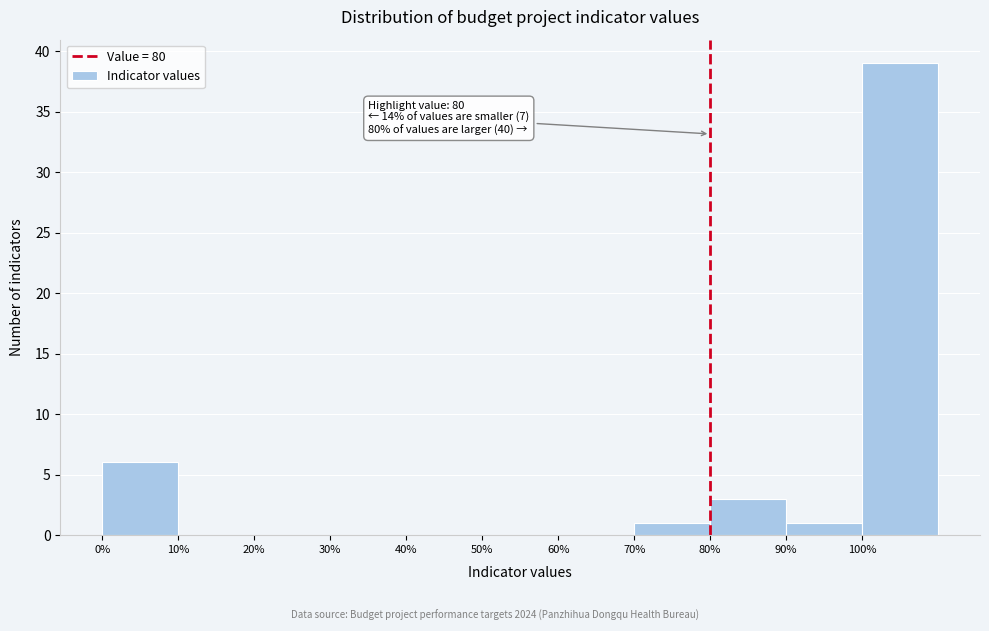

Over which range of the x-axis is the bar tallest?

100 to 110